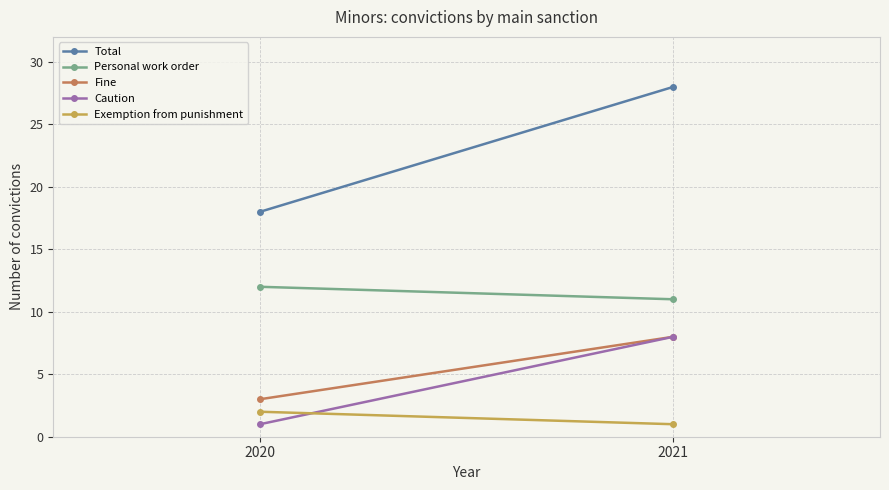

Rank the categories by Personal work order value from lowest to highest.

2021, 2020